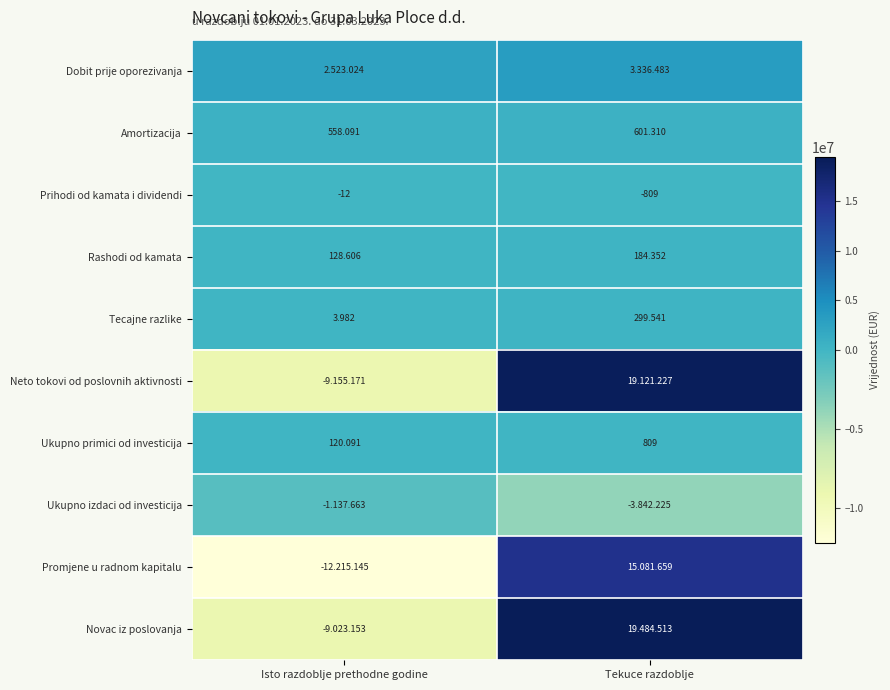

Rank the categories by Amortizacija value from lowest to highest.

Isto razdoblje prethodne godine, Tekuce razdoblje